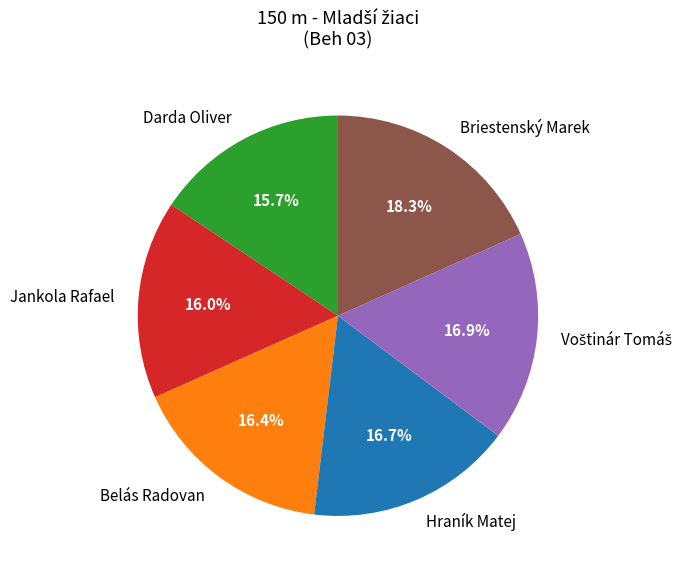

Which category has the biggest portion of the pie?

Briestenský Marek